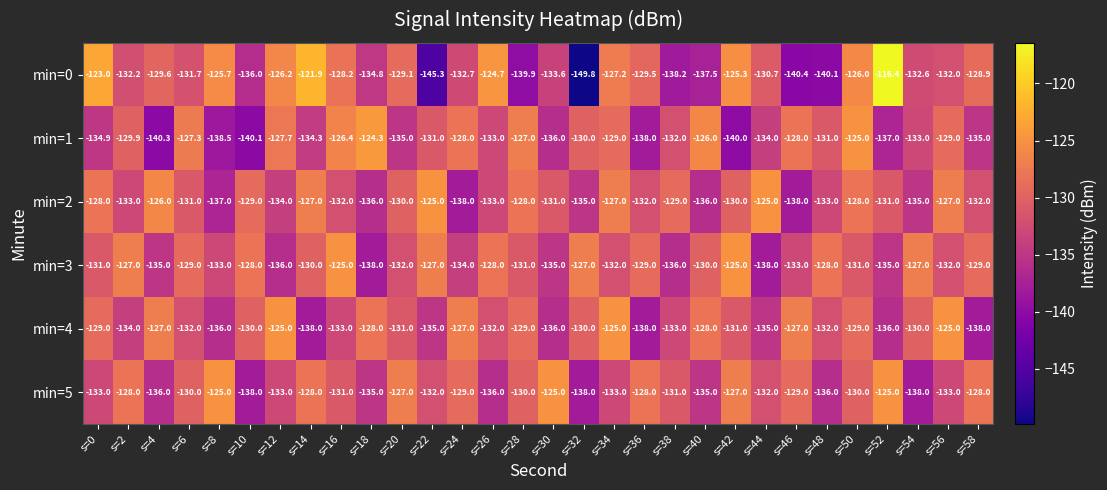

What is the average value of the min=5 series?

-131.3